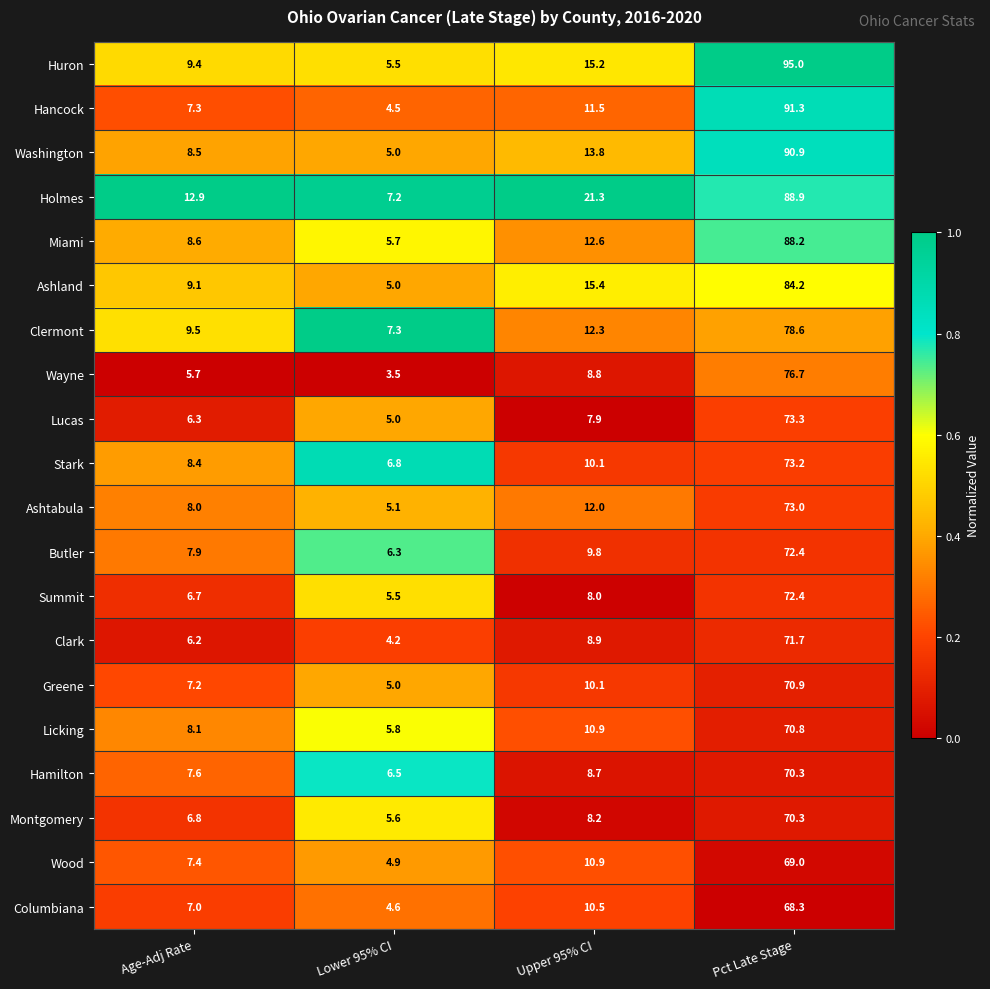

What is the total value across all series at Lower 95% CI?

109.0